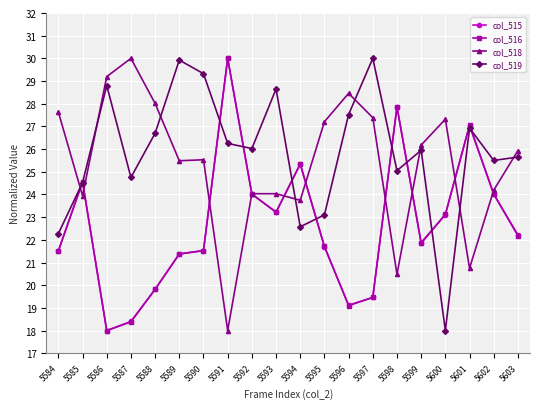

Which category has the highest value in the col_516 series?

5591